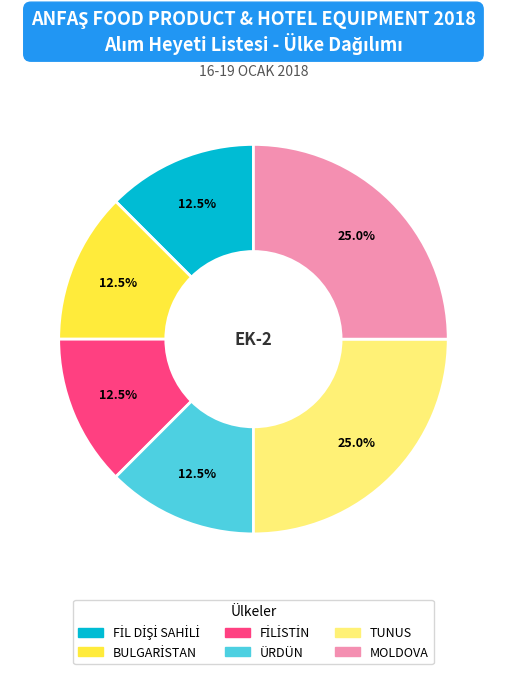

How many slices are in this pie chart?

6